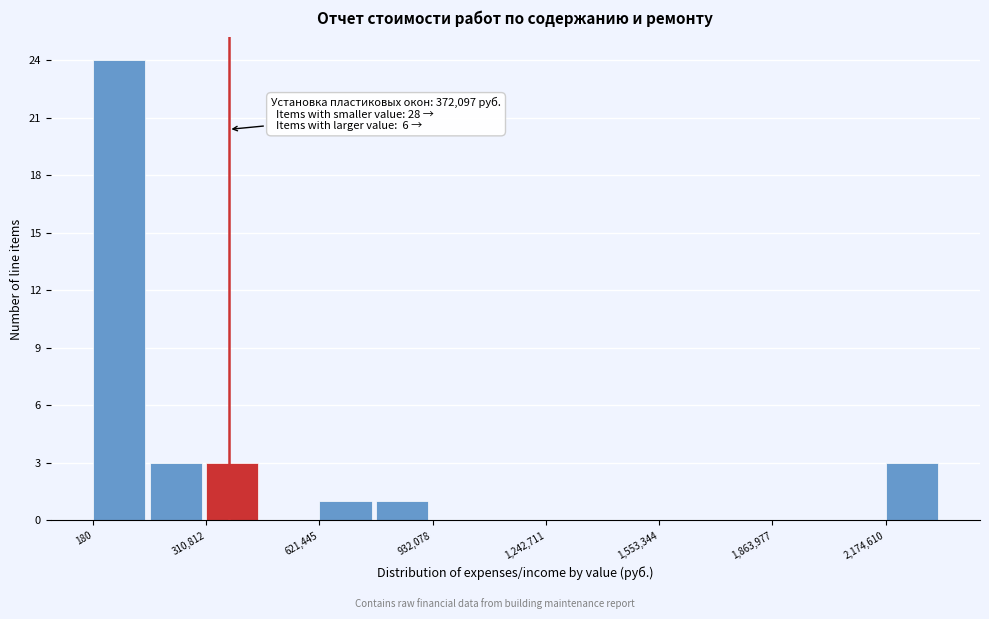

Read against the x-axis, roughly where is the centre of the tallest bar?

50000